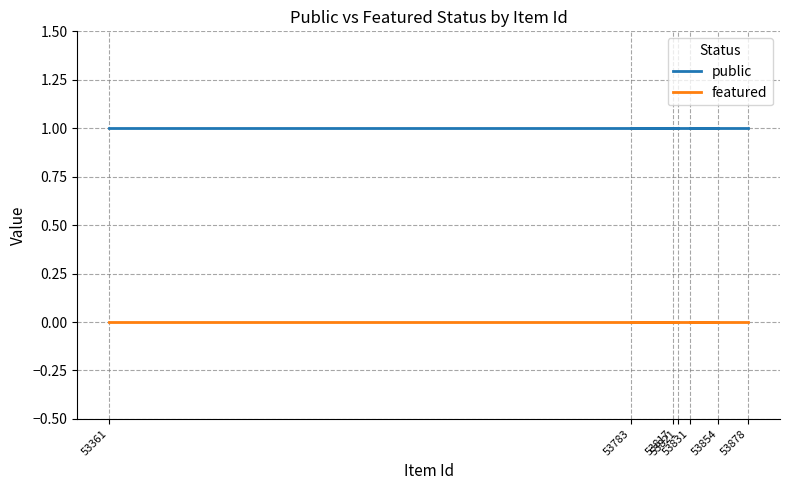

What is the sum of all public values?

7